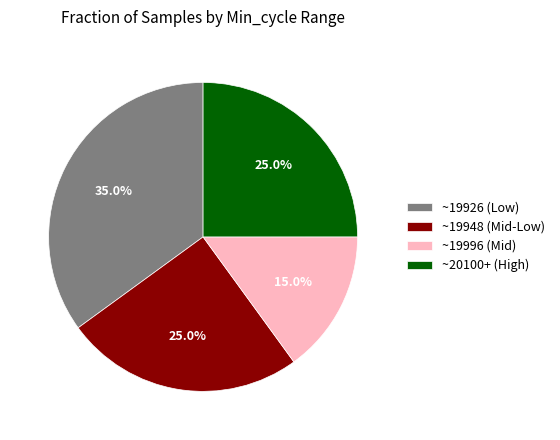

Combined, do ~19996 (Mid) and ~20100+ (High) account for over 50%?

No